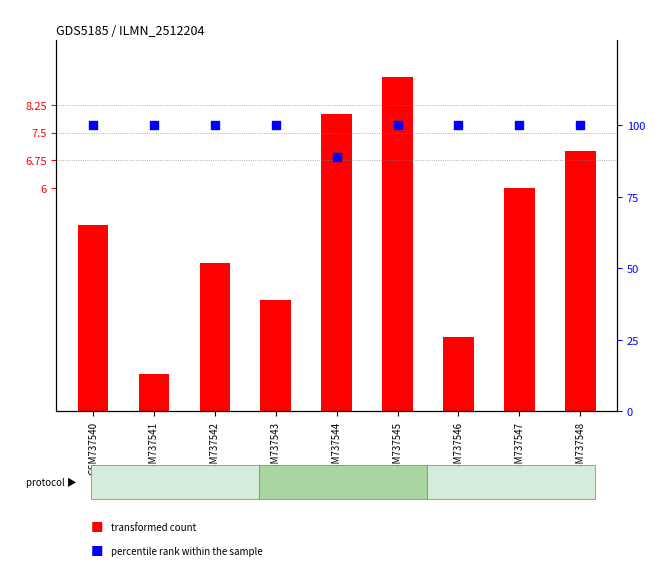

At which category is the sum across all series the highest?

GSM737545